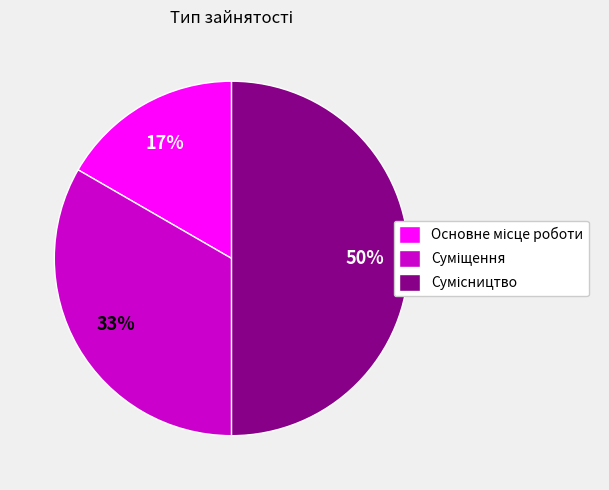

To the nearest percent, what is the average slice percentage?

33%